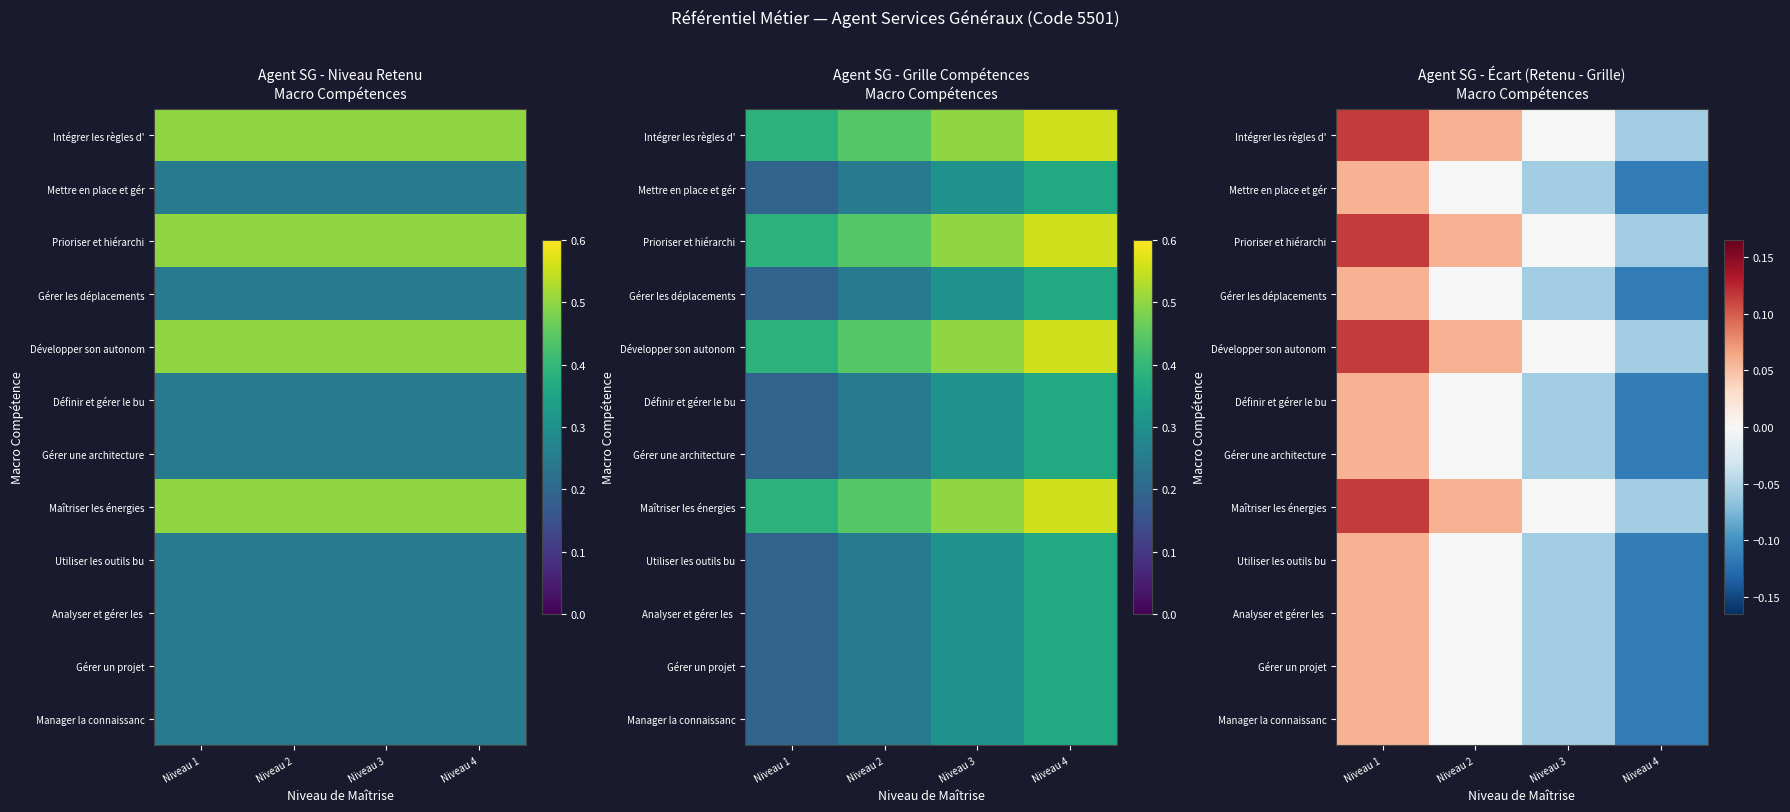

At how many categories does at least one series exceed 0?

2